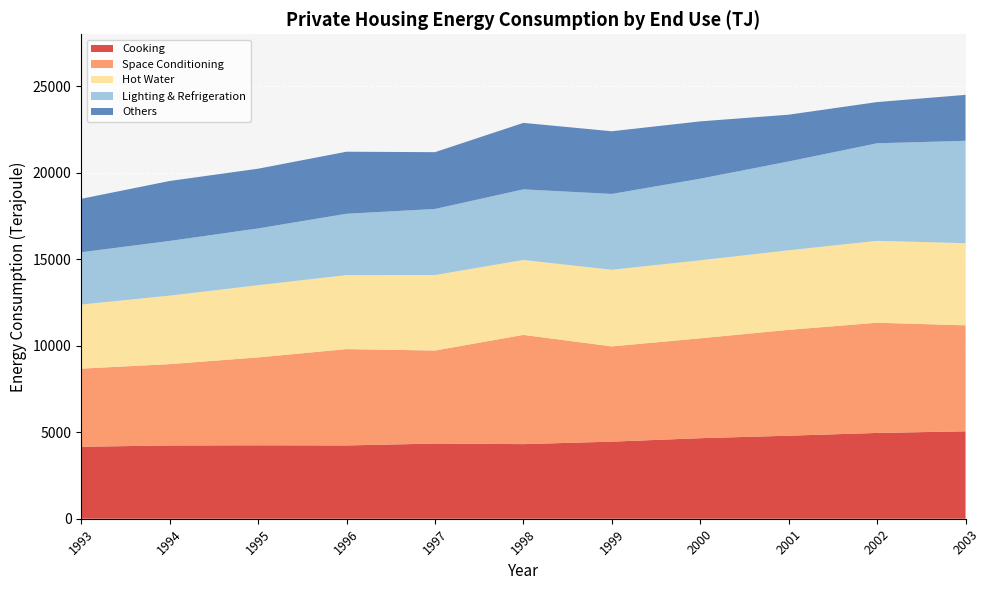

Reading right to left, transcribe all the data shown in this chart.

Cooking: 2003=5052.7	2002=4958.5	2001=4799.2	2000=4655.1	1999=4455.6	1998=4312.0	1997=4344.4	1996=4236.5	1995=4244.6	1994=4234.0	1993=4161.0
Space Conditioning: 2003=6126.0	2002=6370.5	2001=6118.7	2000=5773.7	1999=5505.2	1998=6314.3	1997=5378.3	1996=5567.6	1995=5079.9	1994=4701.9	1993=4514.9
Hot Water: 2003=4748.7	2002=4733.6	2001=4599.0	2000=4507.6	1999=4429.7	1998=4329.7	1997=4362.6	1996=4277.4	1995=4174.4	1994=3958.6	1993=3704.5
Lighting & Refrigeration: 2003=5915.9	2002=5638.0	2001=5131.9	2000=4717.3	1999=4382.2	1998=4080.7	1997=3818.1	1996=3545.7	1995=3279.8	1994=3161.6	1993=3020.5
Others: 2003=2654.9	2002=2381.4	2001=2704.3	2000=3313.3	1999=3622.3	1998=3843.3	1997=3283.0	1996=3585.9	1995=3452.5	1994=3464.9	1993=3090.2